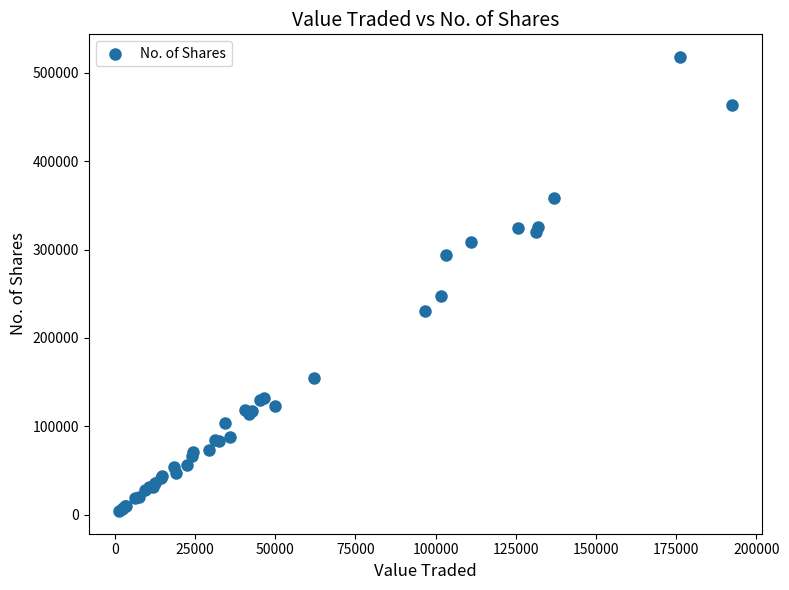

What Y value in the scatter plot is closest to 261032?

247848